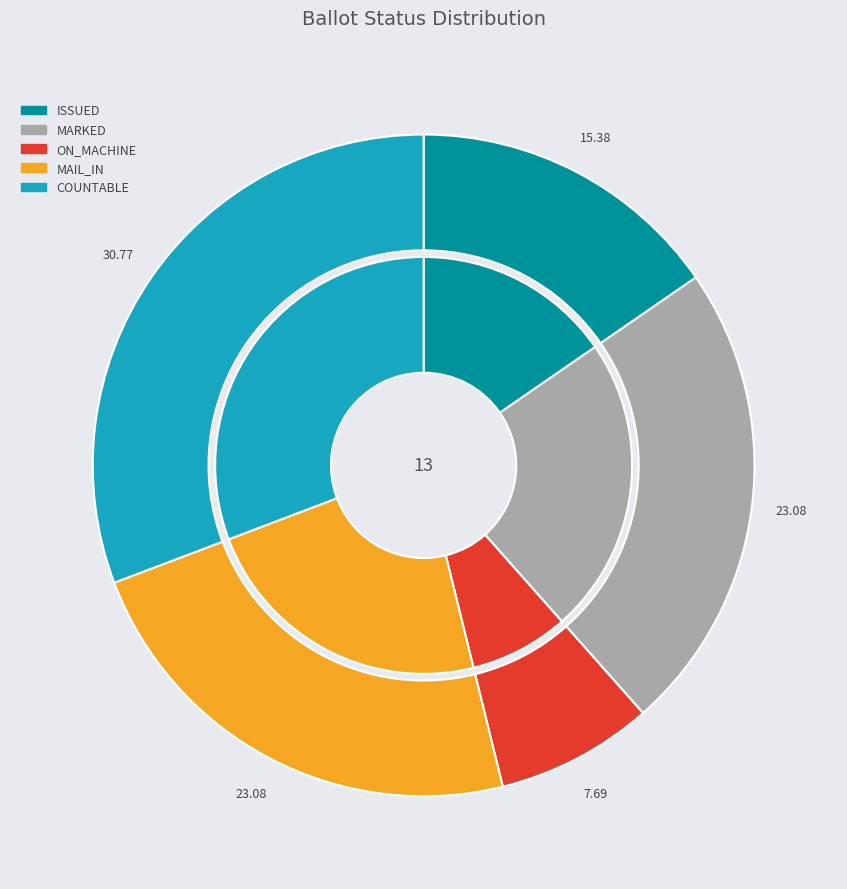

What is the largest slice in the pie chart?

COUNTABLE